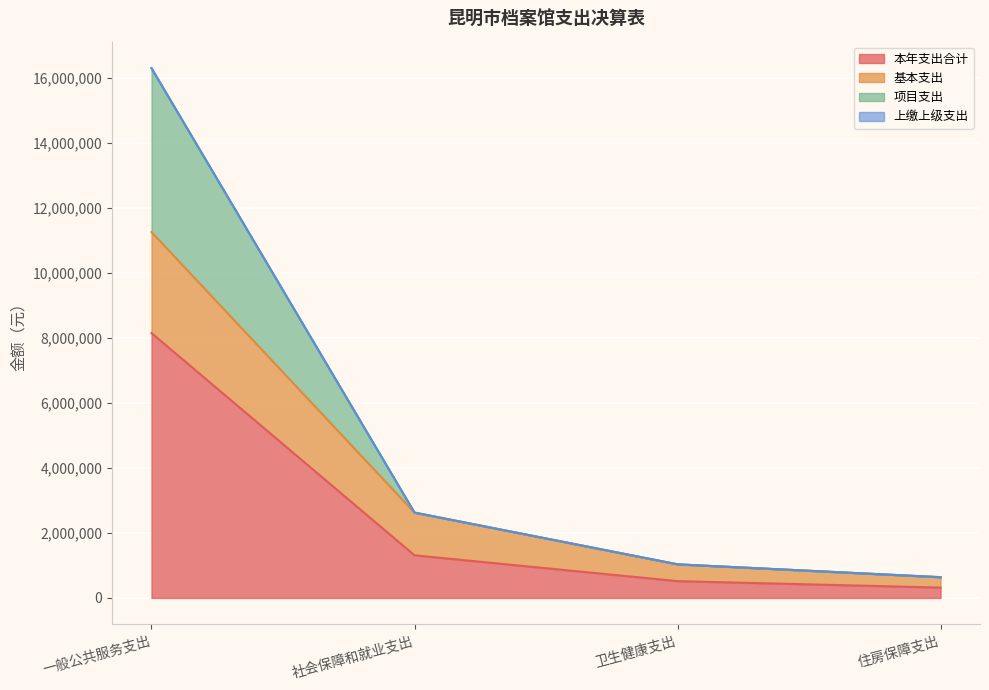

What is the smallest value displayed?

318889.0